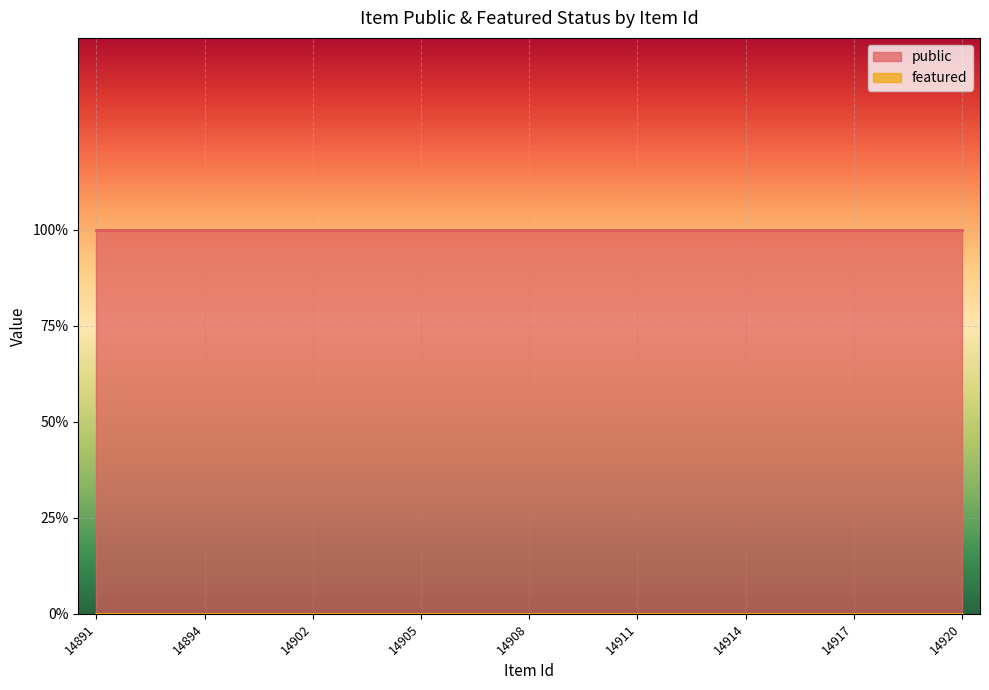

Rank the series by their maximum value, from highest to lowest.

public, featured